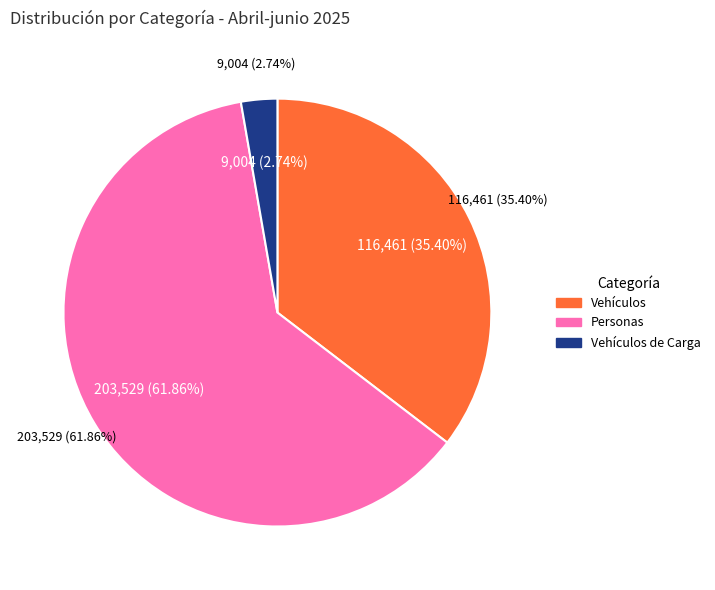

What percentage is the Vehículos de Carga slice, to the nearest percent?

3%